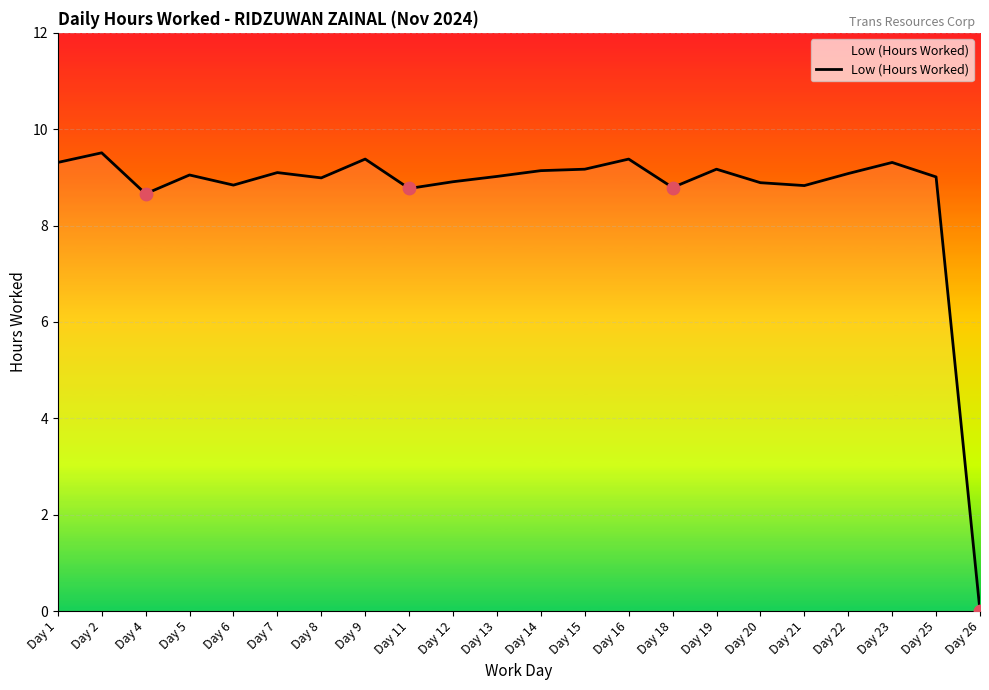

Between Day 16 and Day 6, which is larger?

Day 16